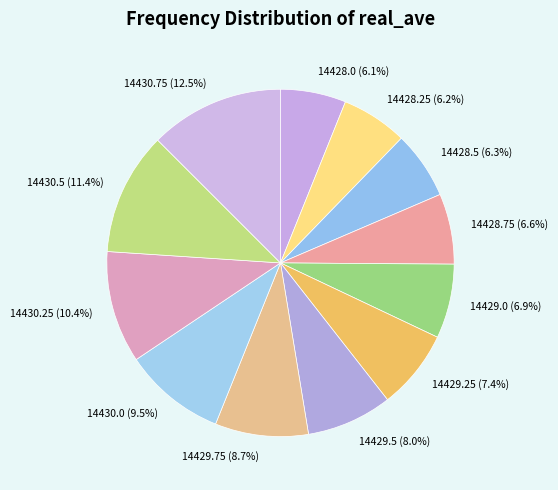

Which has a higher value, 14428.0 (6.1%) or 14430.75 (12.5%)?

14430.75 (12.5%)